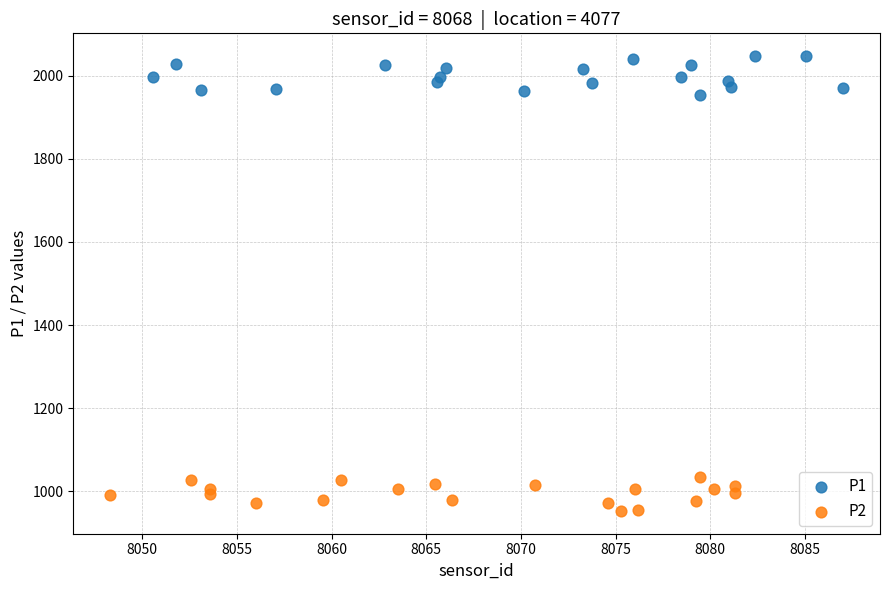

Which series contains the highest Y value?

P1